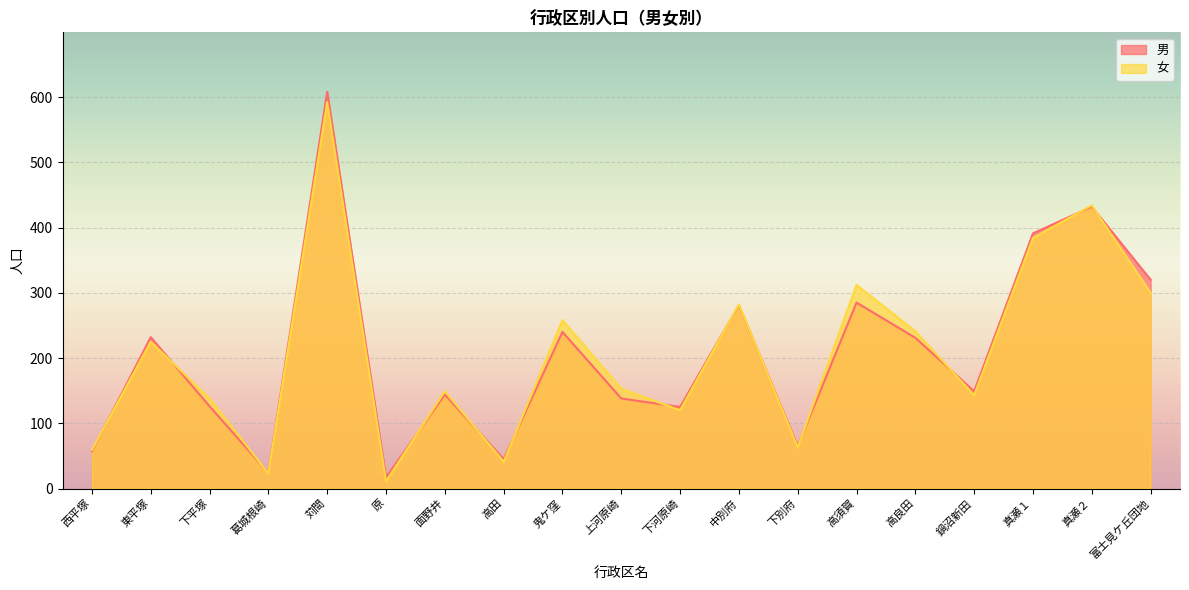

What is the average value of the 女 series?

207